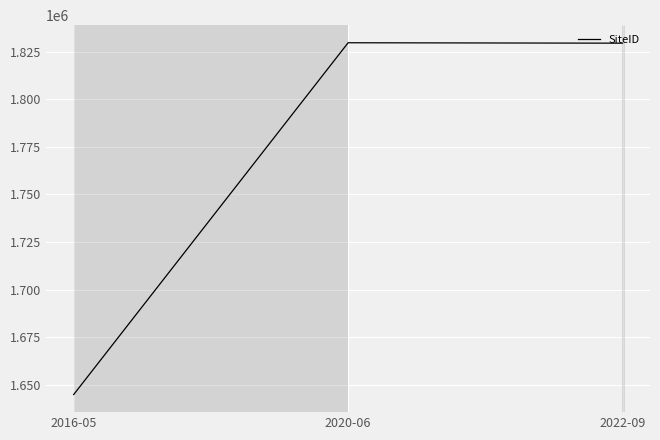

Where is the data nearest to the value 1737292?

2022-09